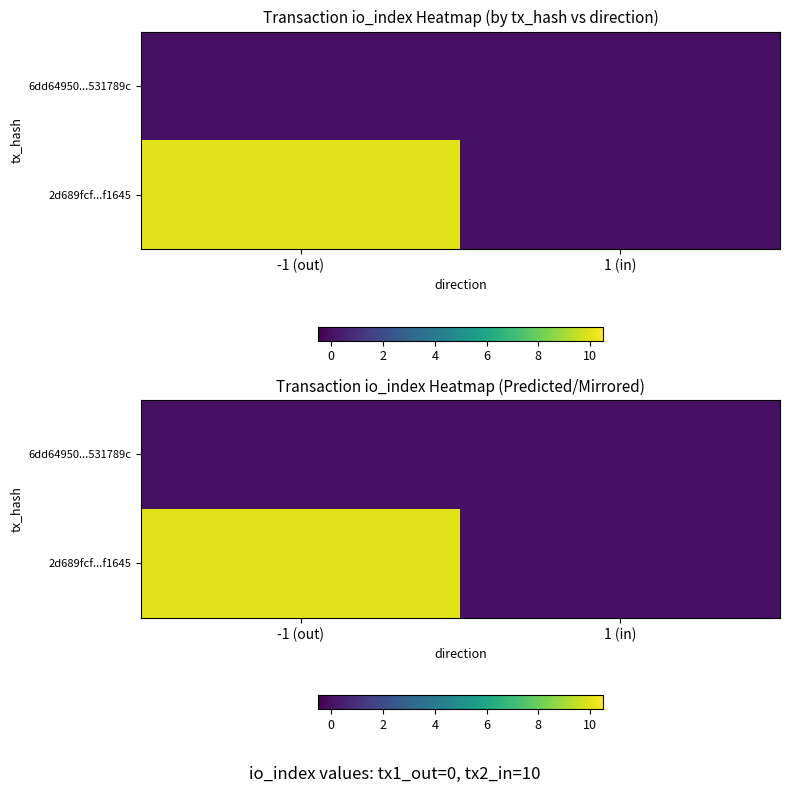

Which has a higher value, -1 (out) or 1 (in)?

-1 (out)